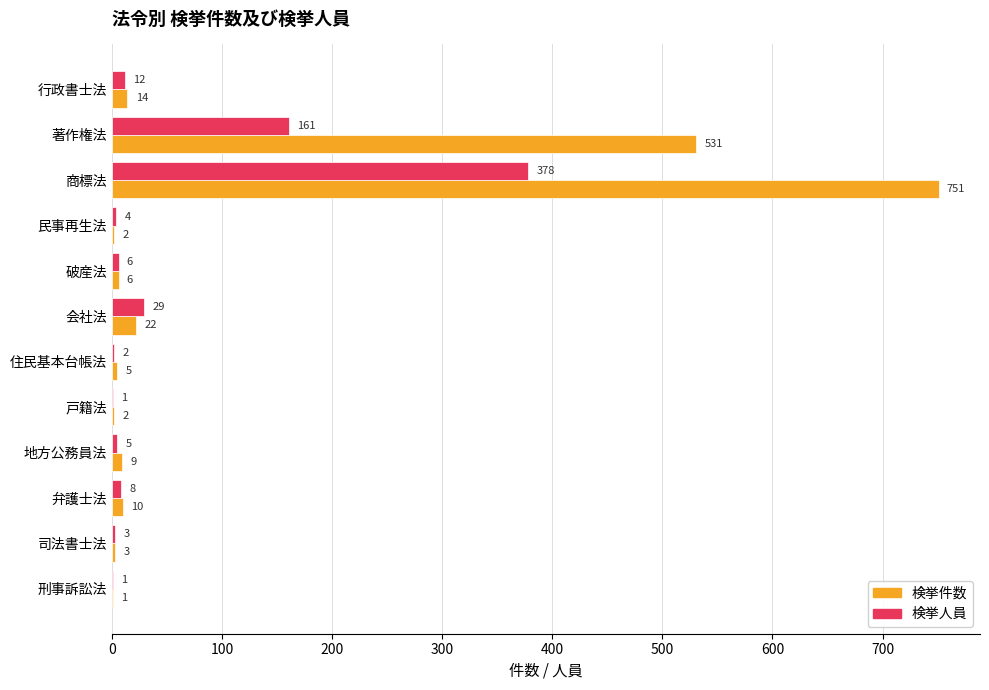

Is it true that 検挙人員 equals 8 at 弁護士法?

True